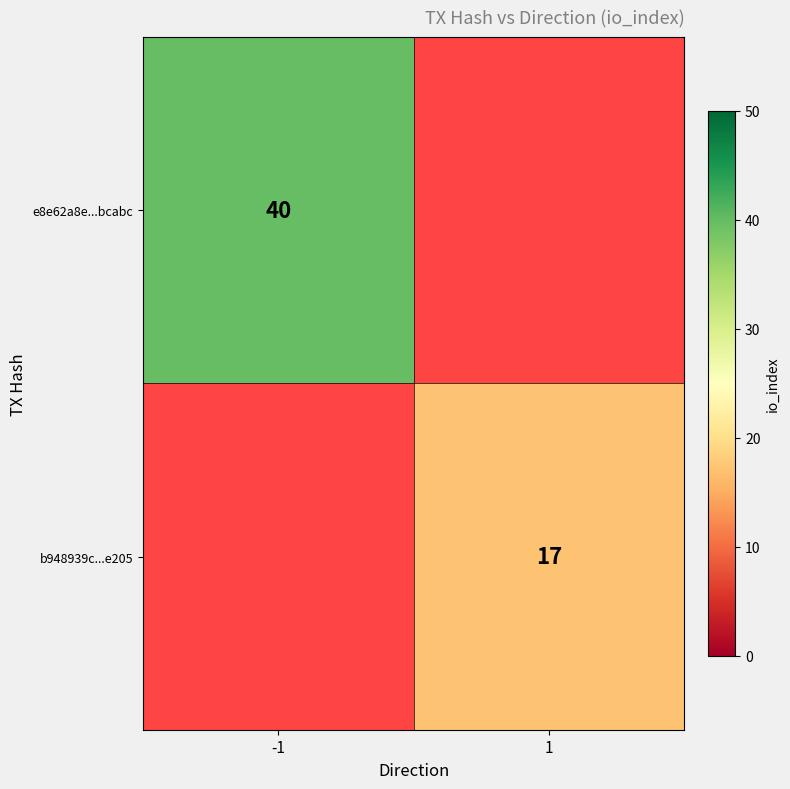

The value of b948939c...e205 at 1 is 17. True or false?

True